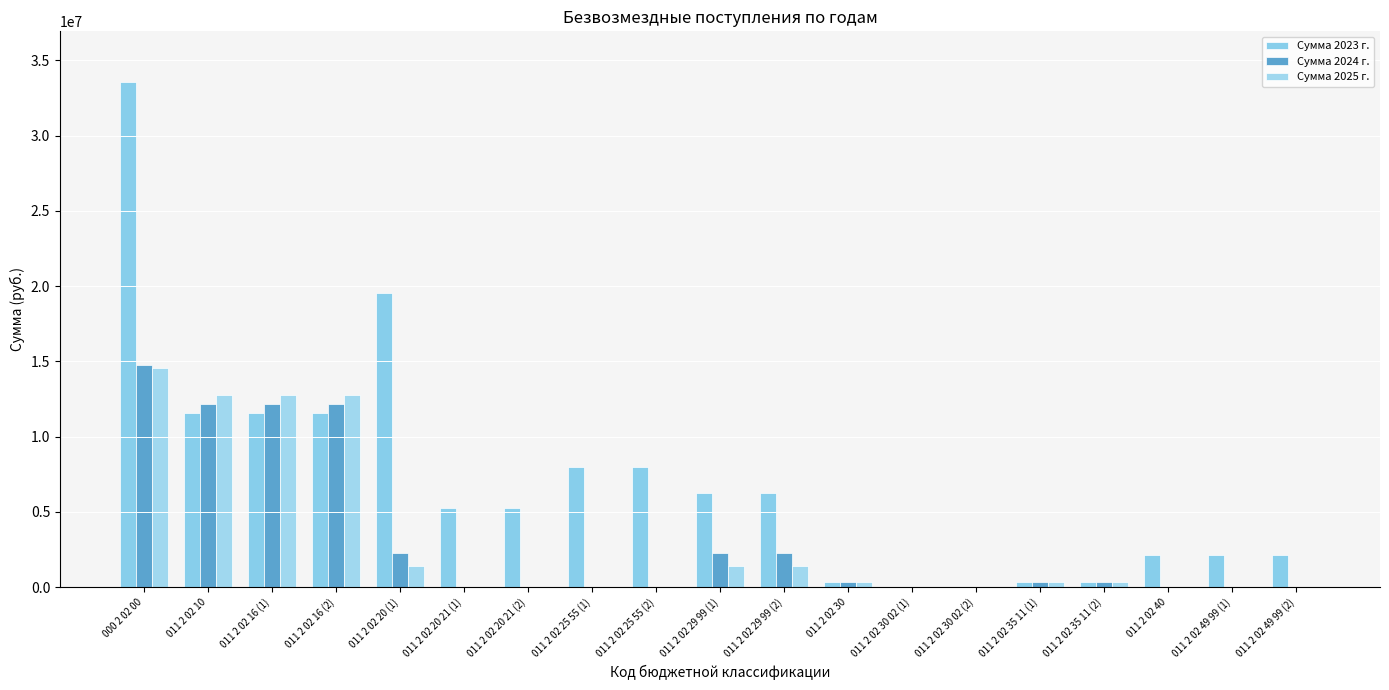

Which series has the widest spread of values?

Сумма 2023 г.